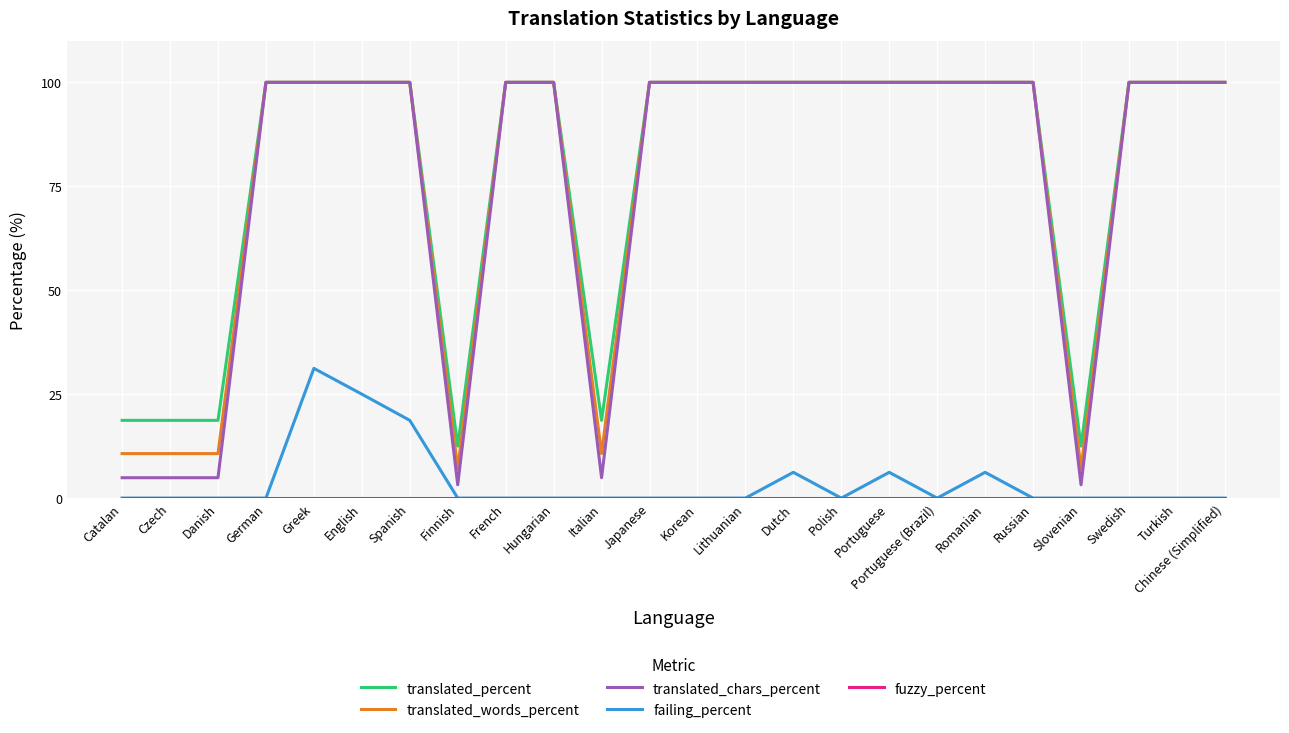

What is the maximum value for translated_percent?

100.0